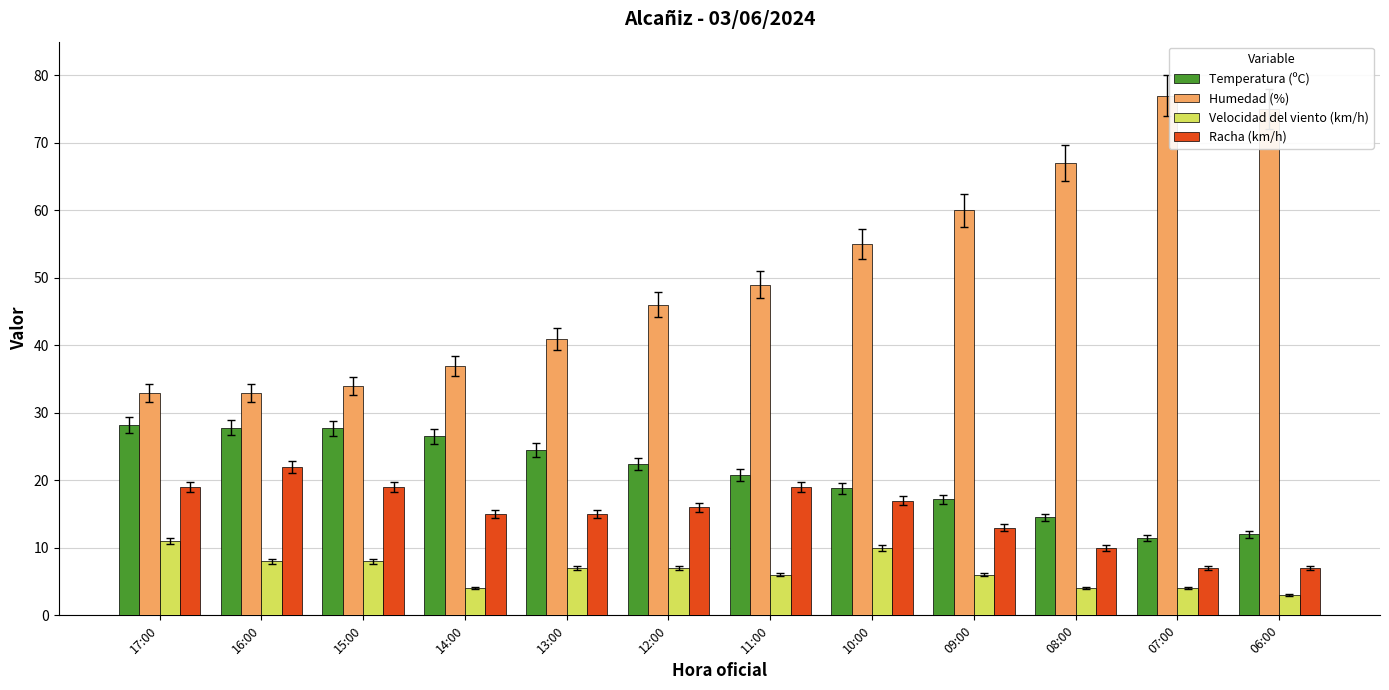

What is the label of the 12th bar from the left?

06:00